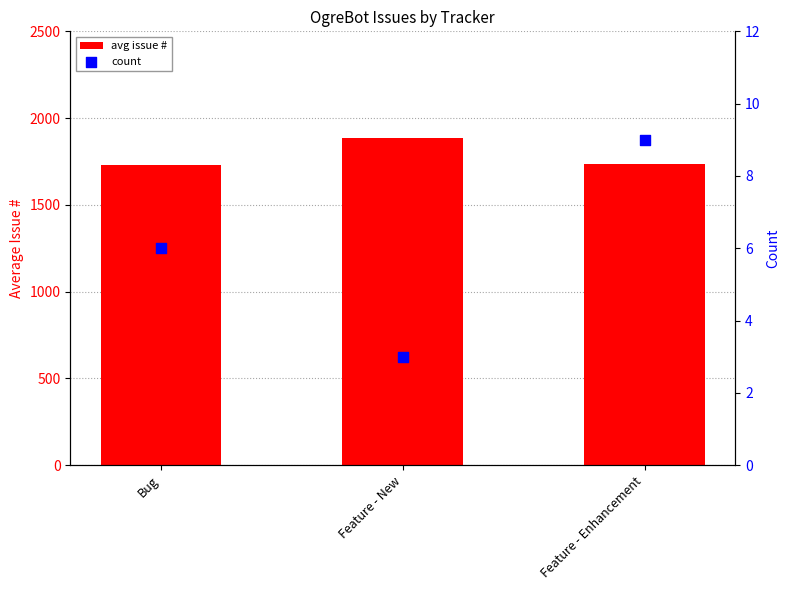

Which series has the widest spread of Y values?

avg issue #